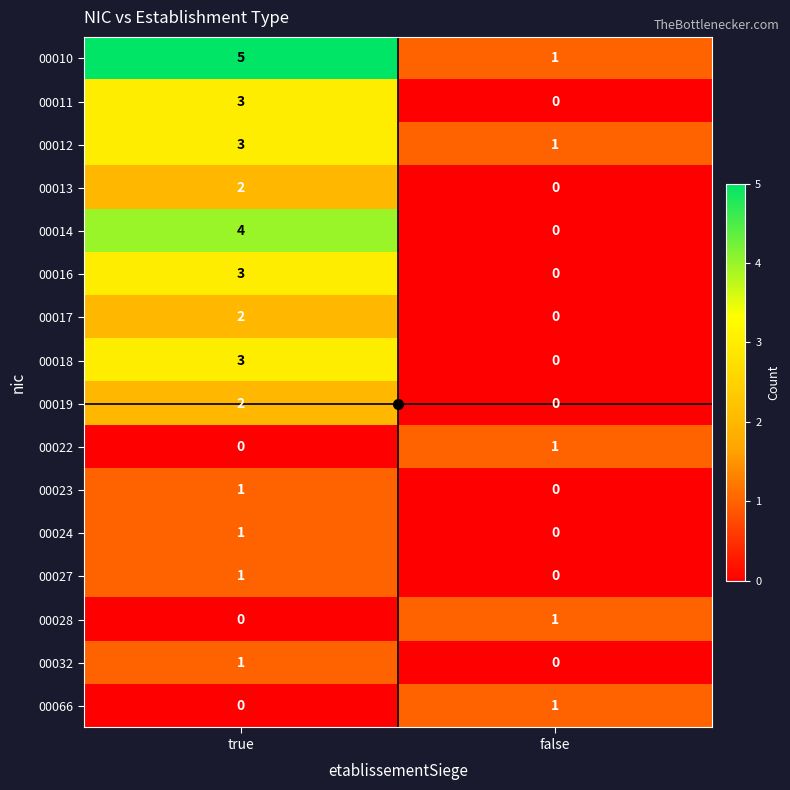

The 00014 series shows 0 at false. True or false?

True